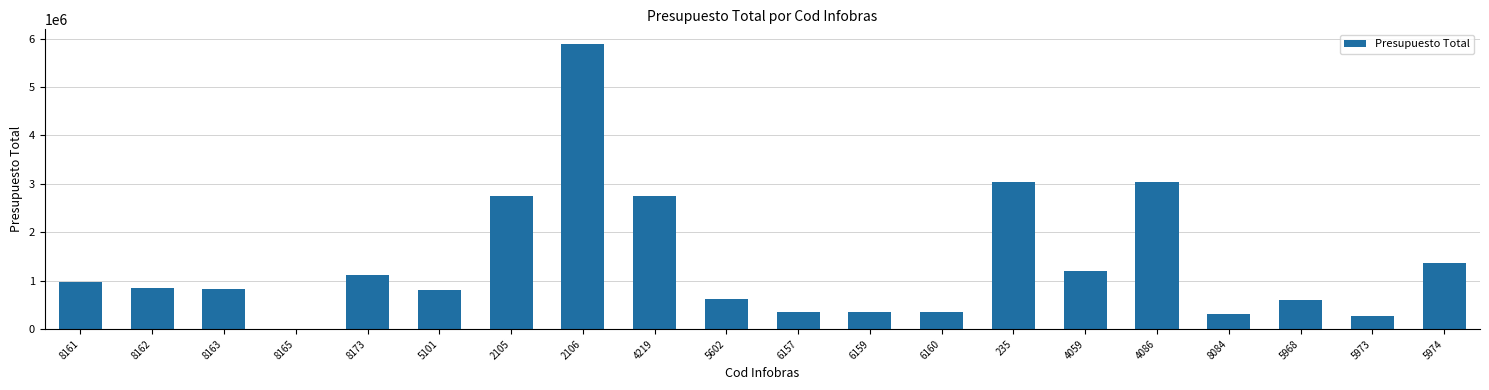

The value at 4059 is 1935664. True or false?

False